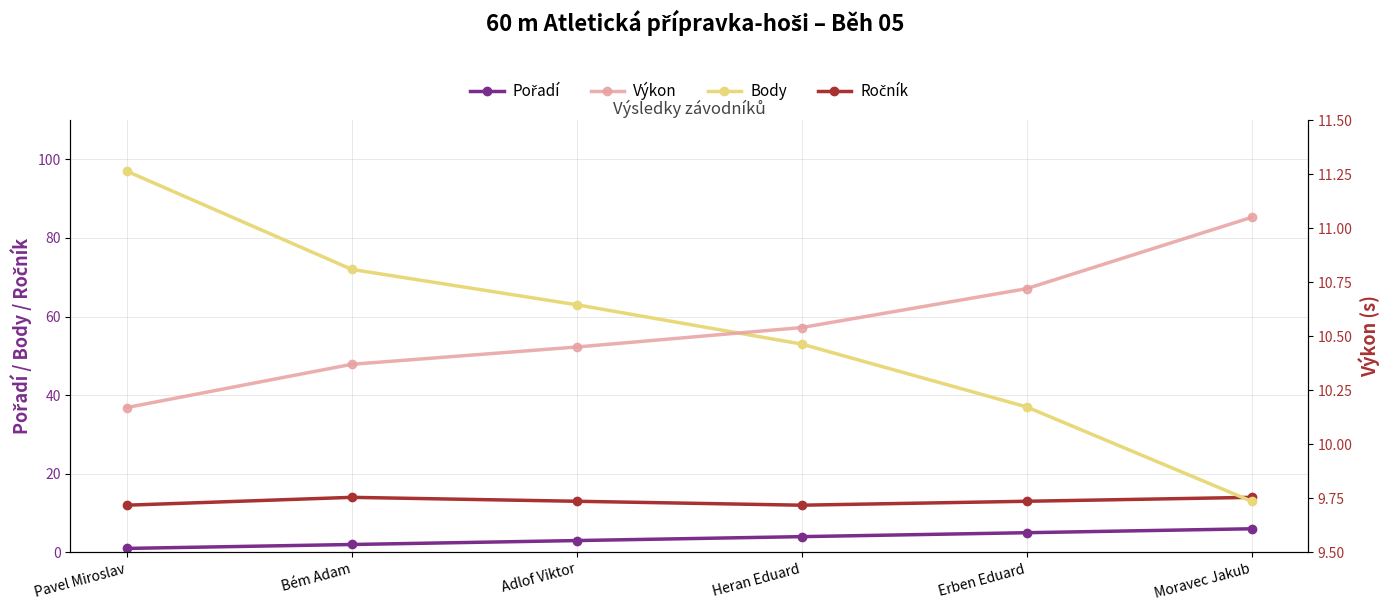

Rank the series by their maximum value, from highest to lowest.

Body, Ročník, Výkon, Pořadí